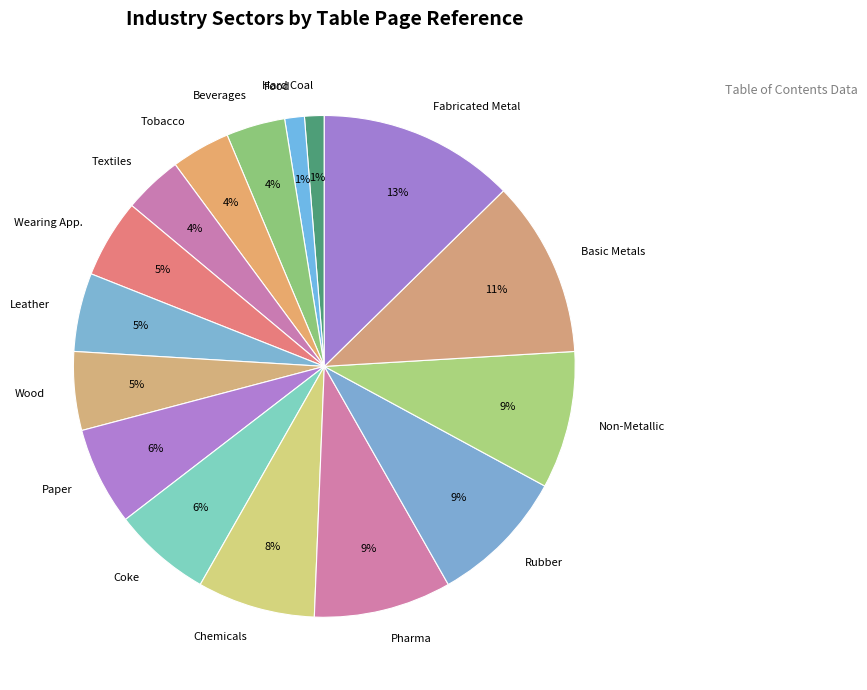

To the nearest percent, what is the average slice percentage?

6%